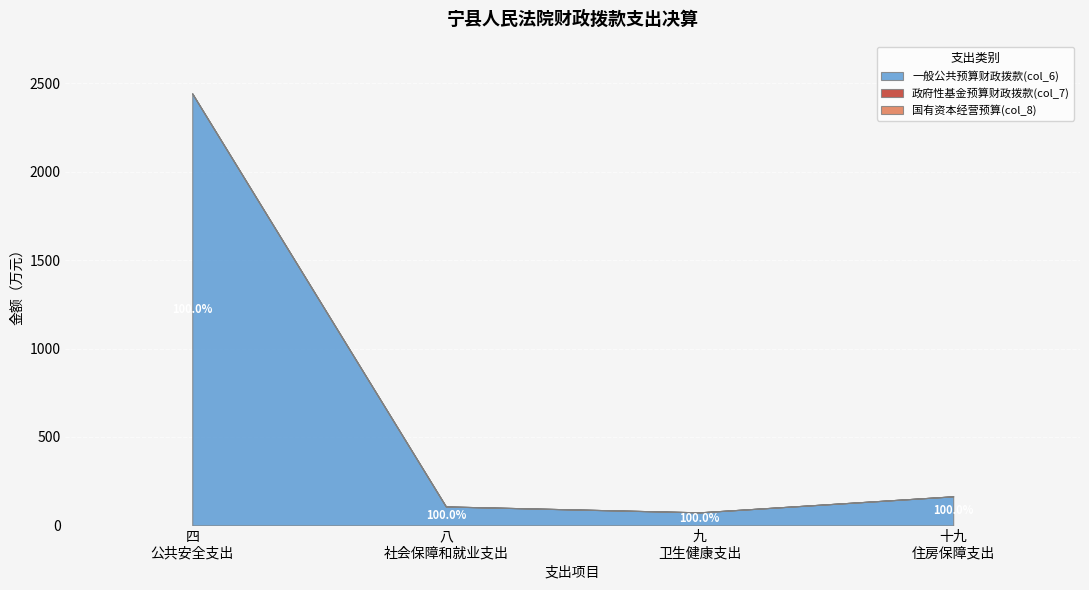

What is the value of the 一般公共预算财政拨款(col_6) point at the 3rd from the left?

73.7